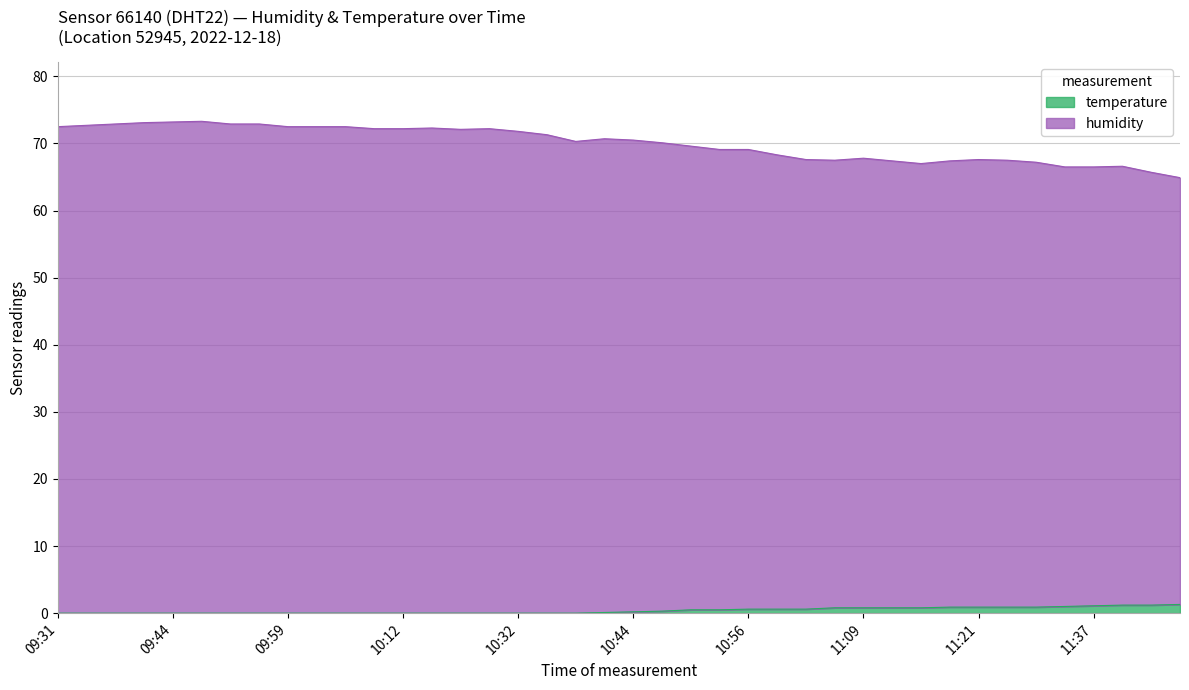

True or false: temperature has a value of 2.0 at 11:40.

False